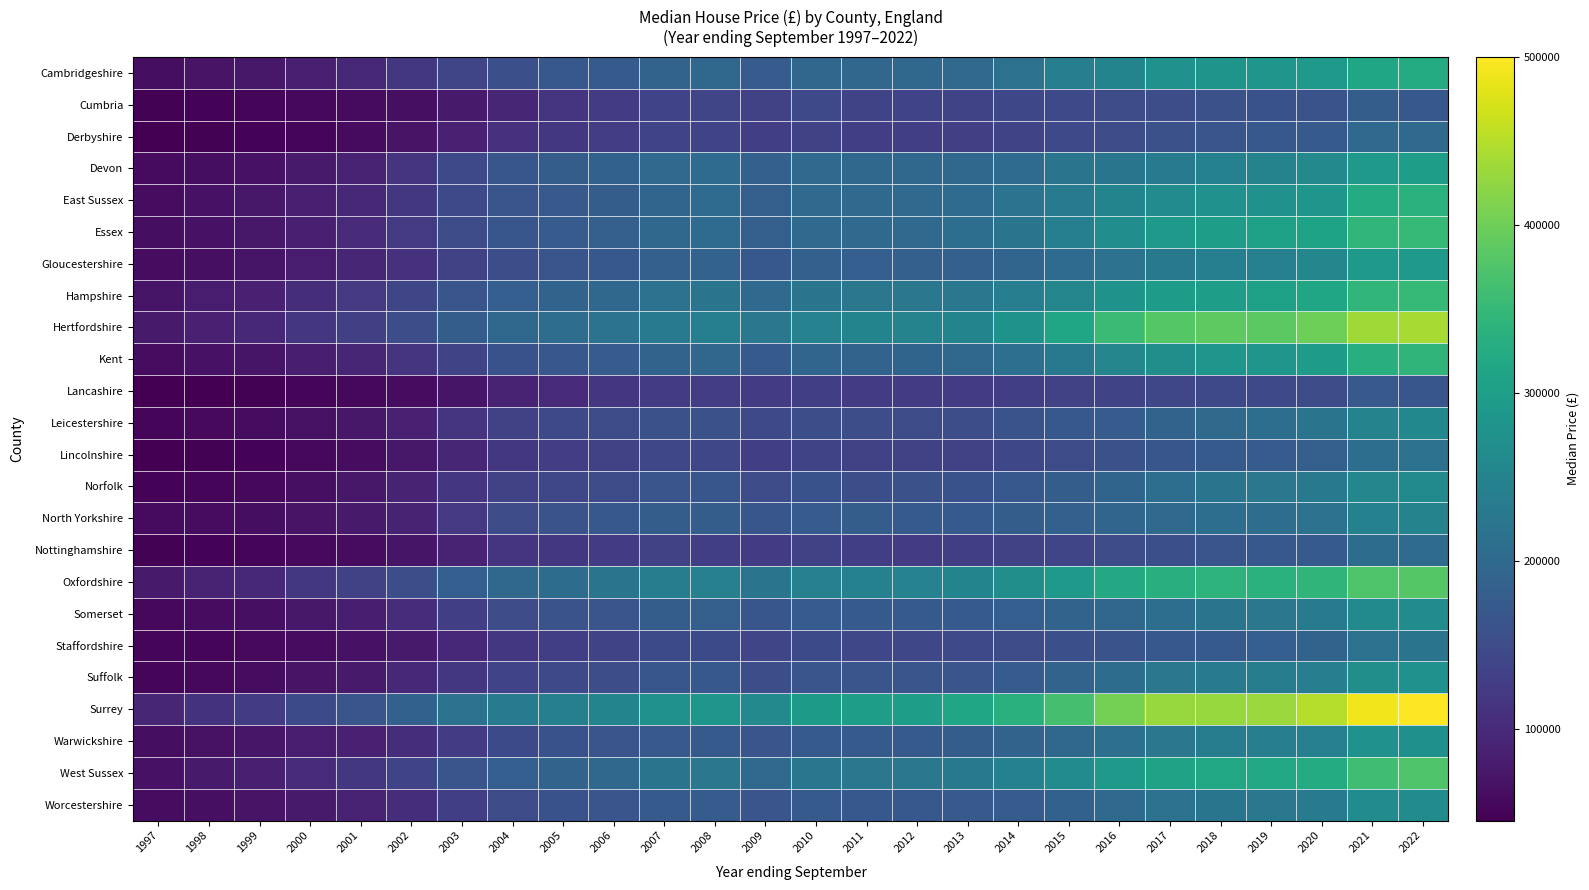

Which has a higher value, 2017 or 2015?

2017